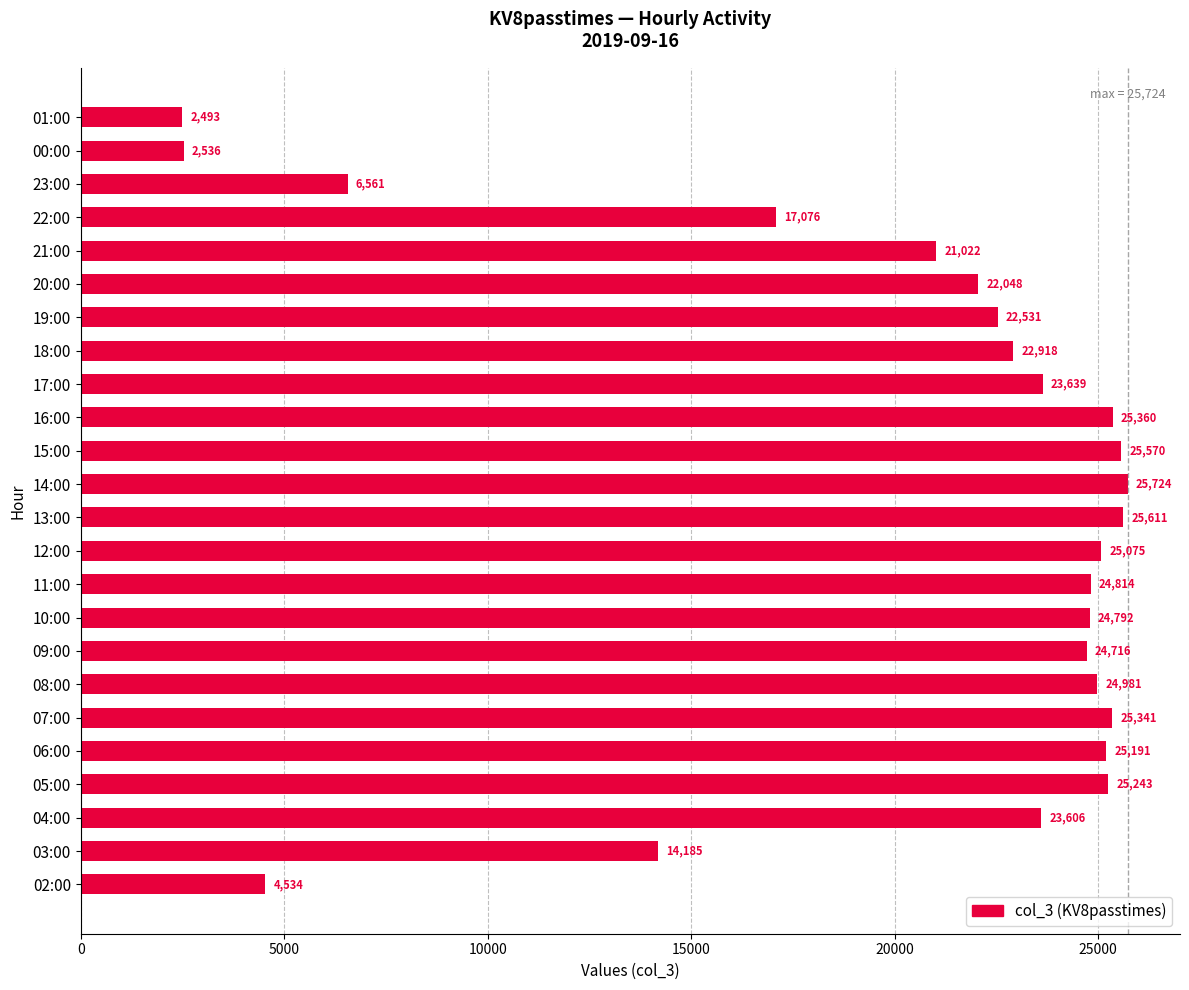

What is the difference between the maximum and minimum values?

23231